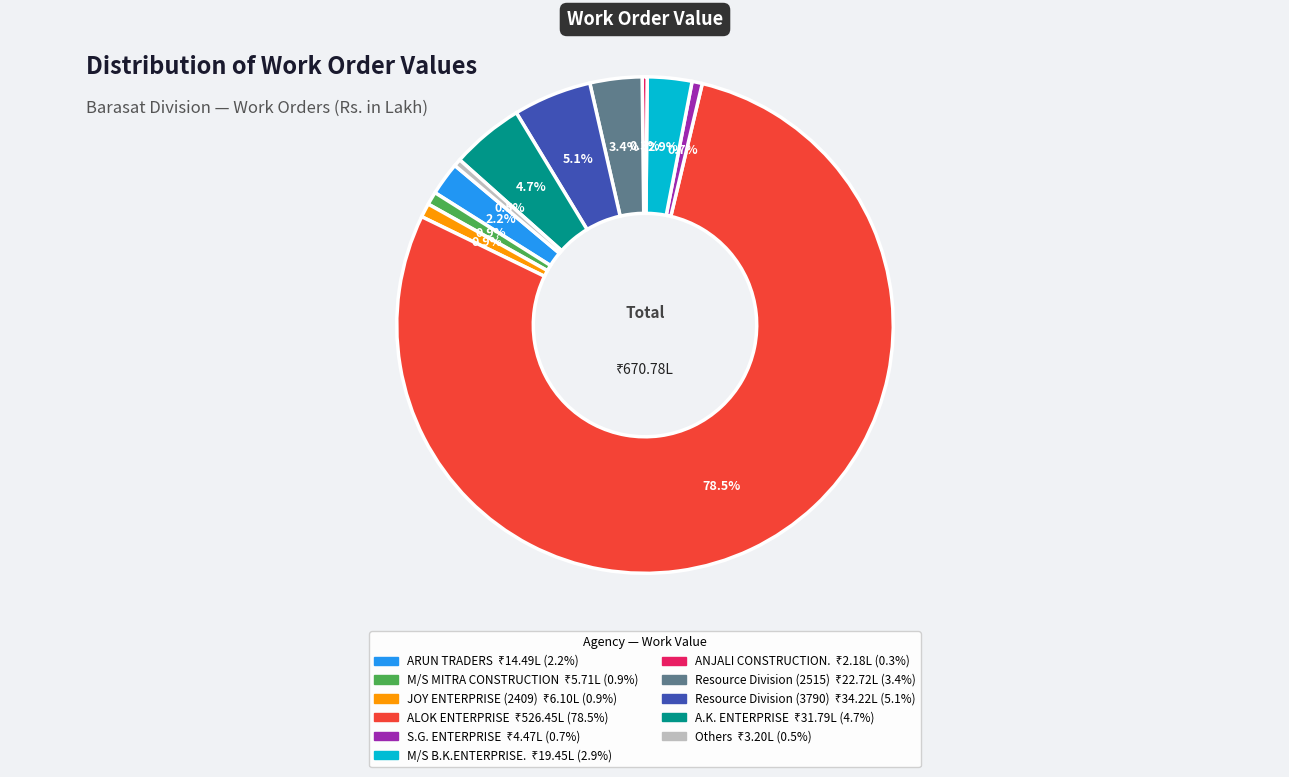

Which slice is the largest?

ALOK ENTERPRISE